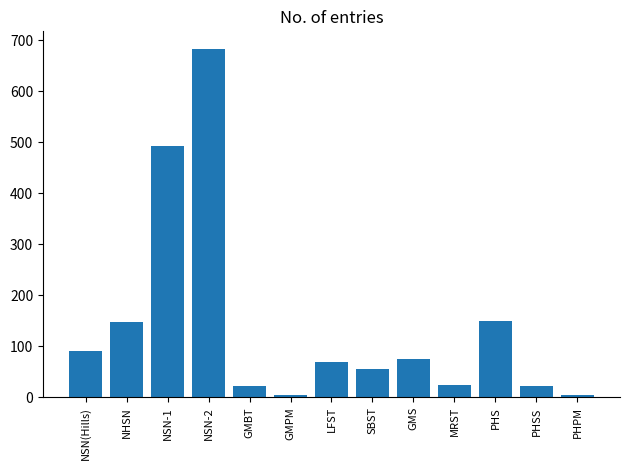

True or false: the data shows 75 at GMS.

True